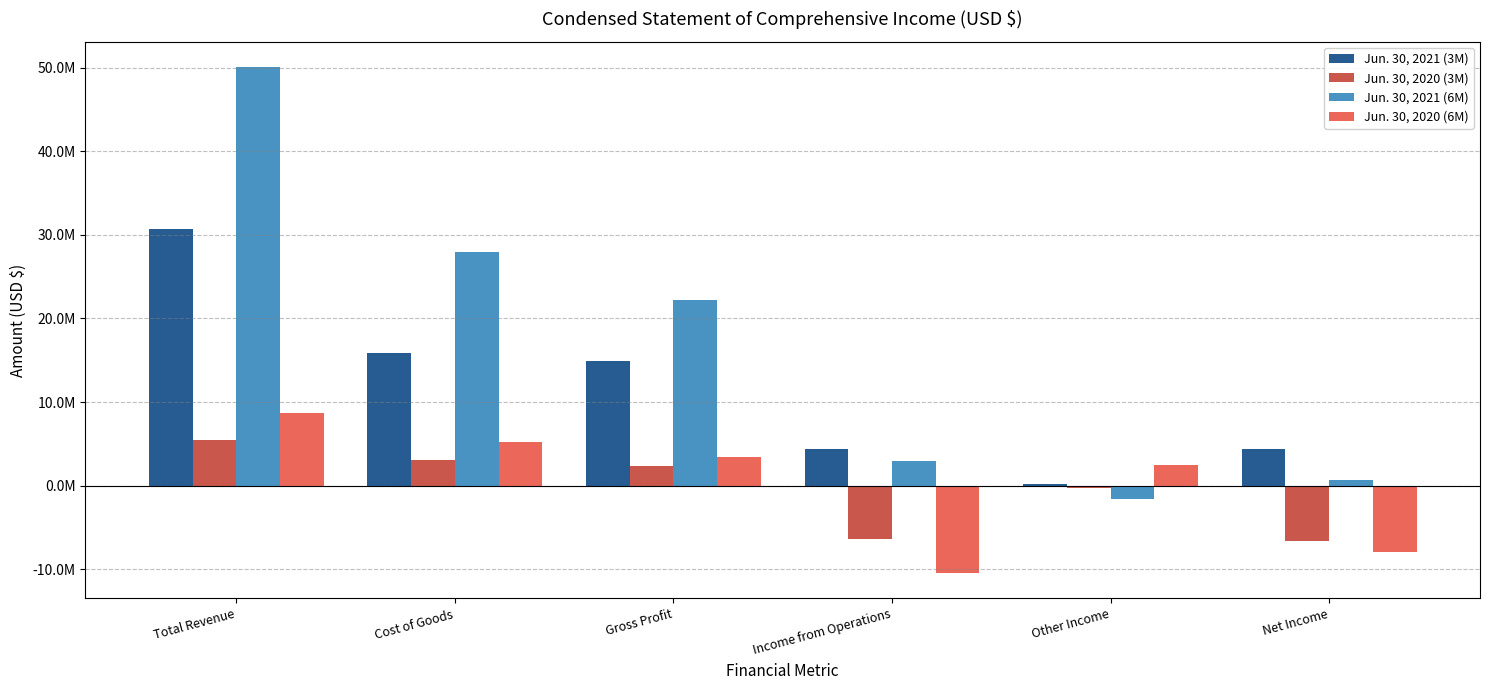

What is the label of the 3rd bar from the left?

Gross Profit